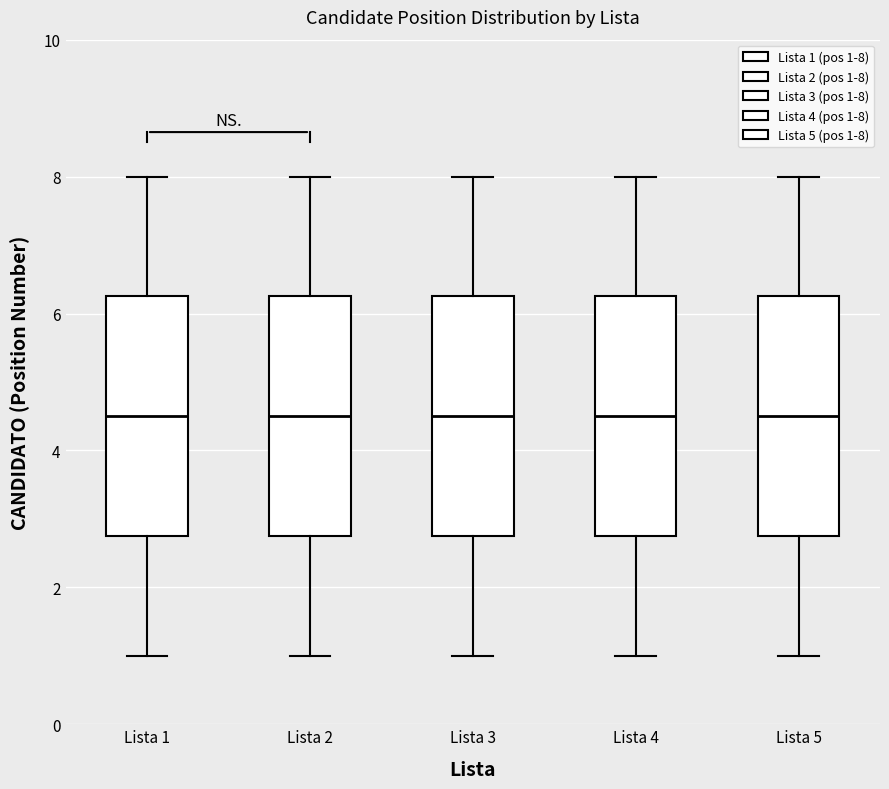

Where does the median line of the box for Lista 2 sit on the y-axis? The values are not printed on the chart, so give them approximately, as read against the axis.

4.6